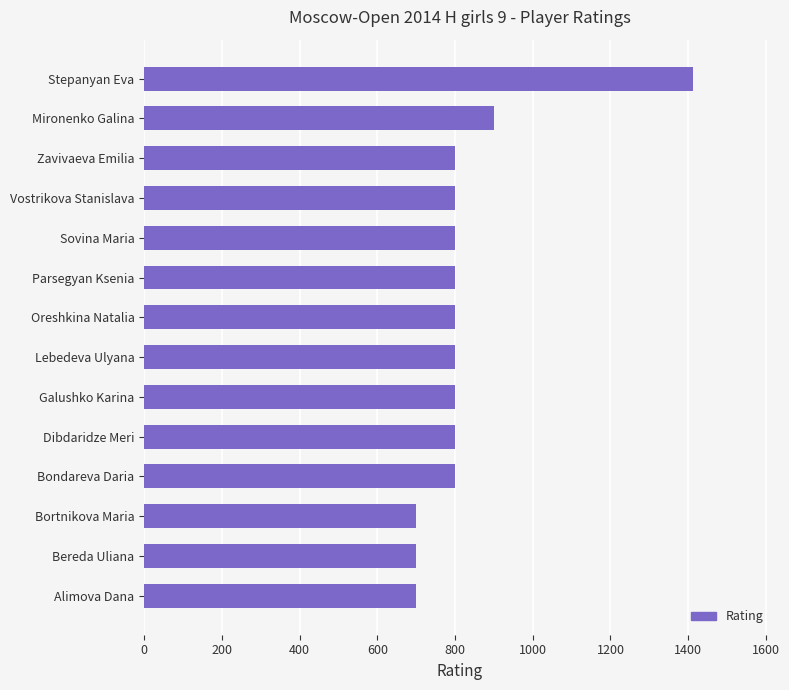

What is the difference between the maximum and minimum values?

712